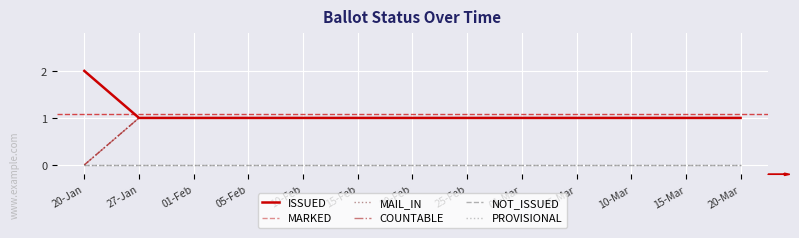

Is this an area chart (filled region under the line)?

No